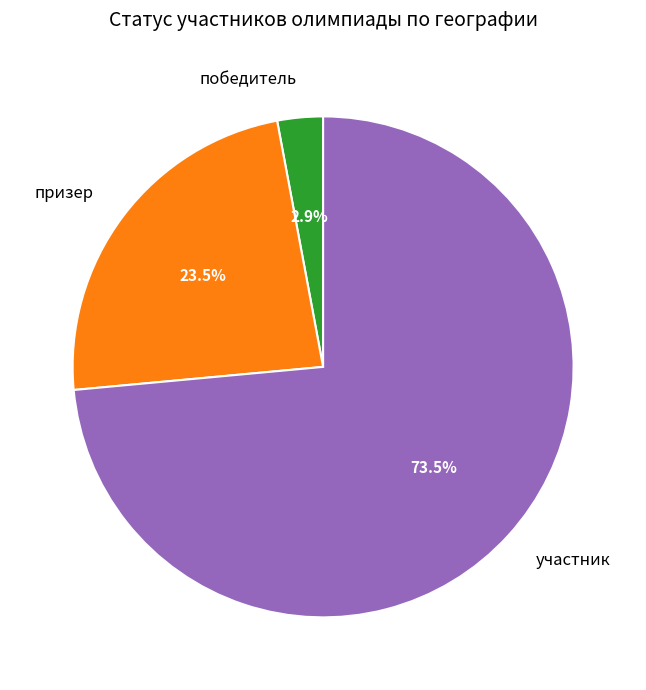

Rank the categories by value from highest to lowest.

участник, призер, победитель